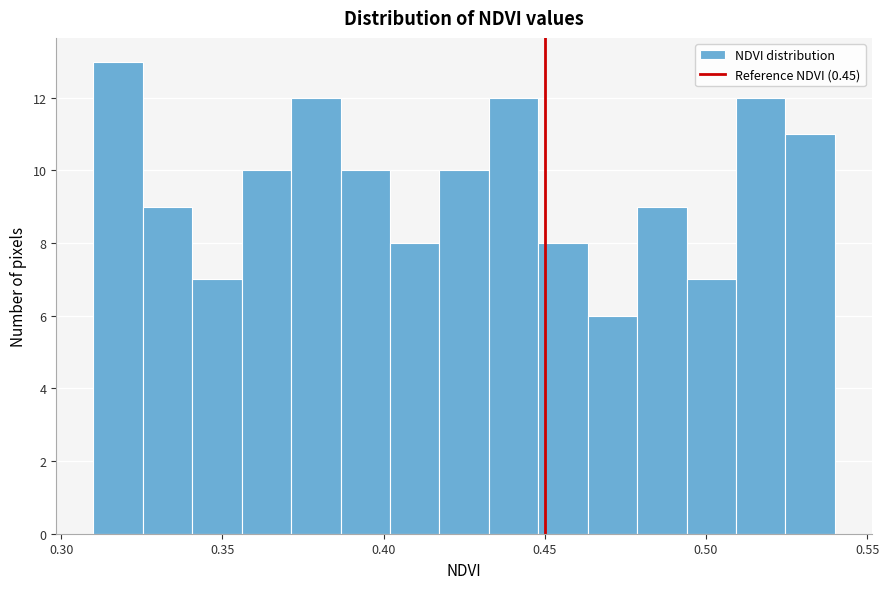

Read against the x-axis, roughly where is the centre of the tallest bar?

0.320